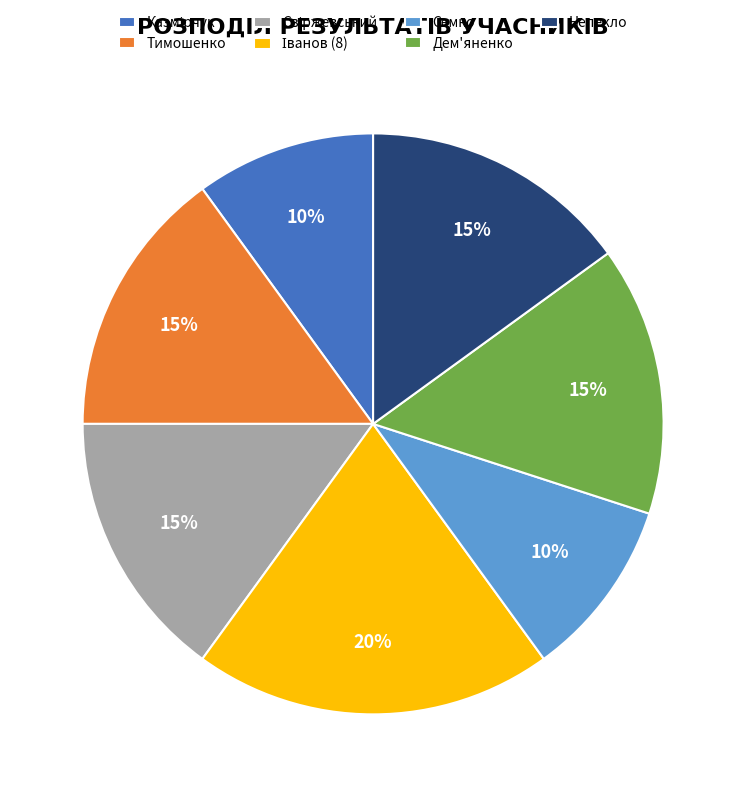

To the nearest percent, what percentage of the pie is Тимошенко?

15%